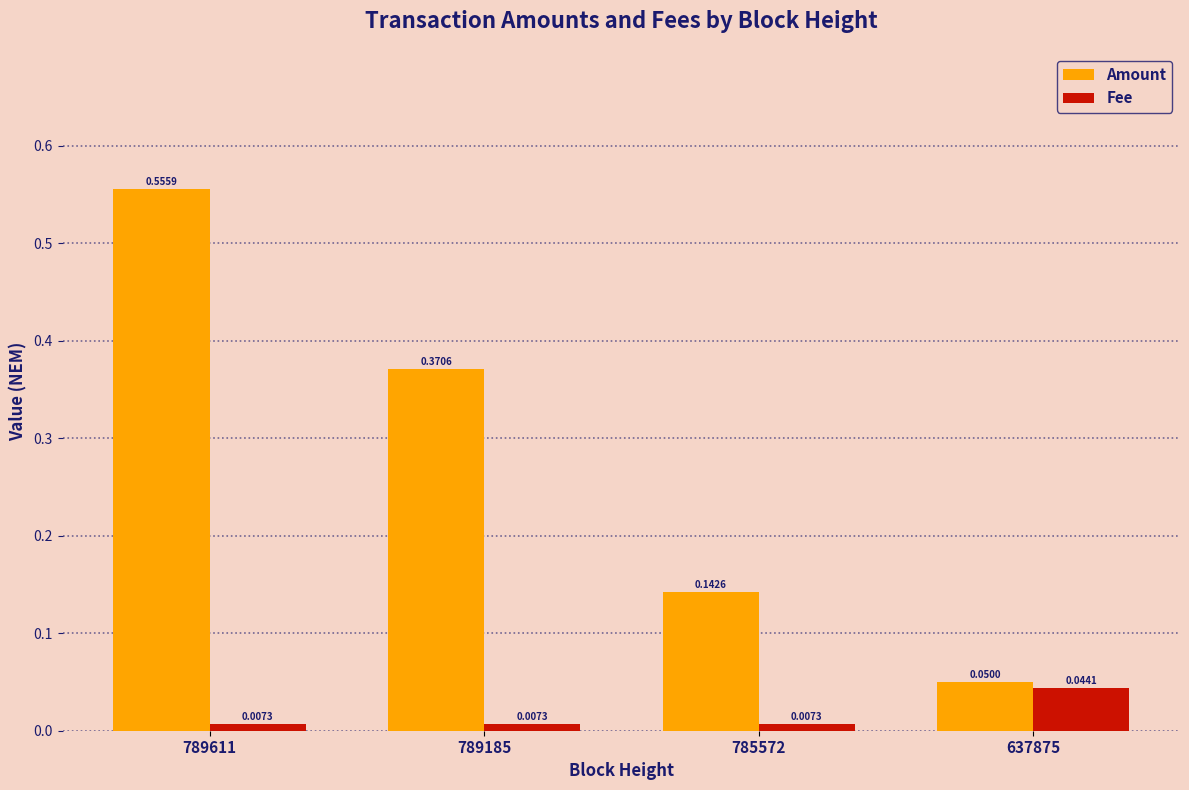

Which series changed the most between 789611 and 789185?

Amount